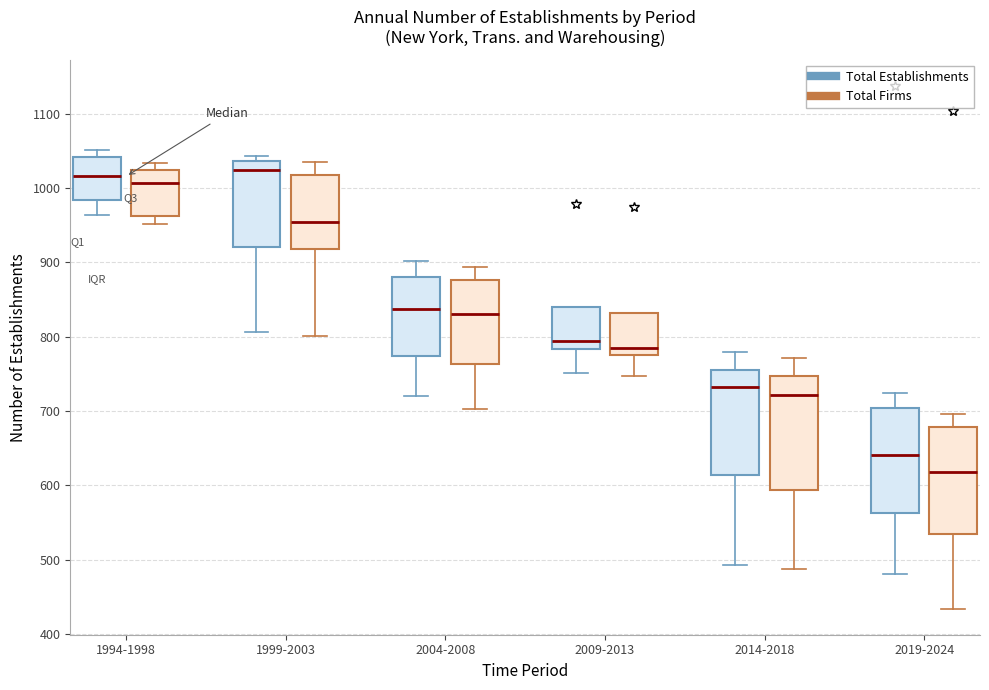

Reading left to right, transcribe this box plot: for each box, give where its median line is, the range the box spans, and where its two whiskers end, as read against the y-axis. The values are not printed on the chart, so give them approximately, as read against the axis.

1994-1998 (Total Establishments): median 1020, box 980 to 1040, whiskers 960 to 1050
1994-1998 (Total Firms): median 1010, box 960 to 1030, whiskers 950 to 1030 (just above the box's upper edge)
1999-2003 (Total Establishments): median 1020, box 920 to 1040, whiskers 810 to 1040 (just above the box's upper edge)
1999-2003 (Total Firms): median 950, box 920 to 1020, whiskers 800 to 1040
2004-2008 (Total Establishments): median 840, box 770 to 880, whiskers 720 to 900
2004-2008 (Total Firms): median 830, box 760 to 880, whiskers 700 to 890
2009-2013 (Total Establishments): median 790, box 780 to 840, whiskers 750 to 840
2009-2013 (Total Firms): median 790, box 780 to 830, whiskers 750 to 830
2014-2018 (Total Establishments): median 730, box 610 to 760, whiskers 490 to 780
2014-2018 (Total Firms): median 720, box 590 to 750, whiskers 490 to 770
2019-2024 (Total Establishments): median 640, box 560 to 700, whiskers 480 to 720
2019-2024 (Total Firms): median 620, box 530 to 680, whiskers 430 to 700